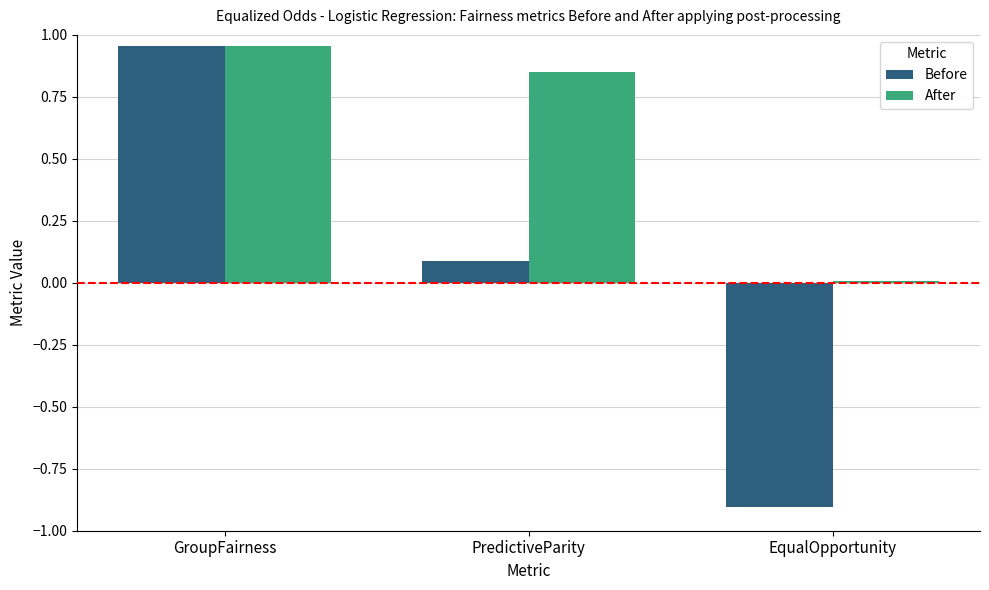

True or false: Before has a value of 0.0 at PredictiveParity.

False